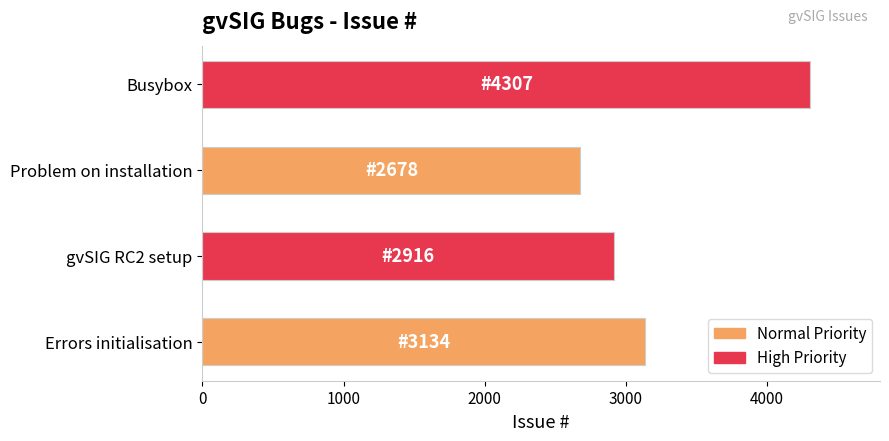

What is the sum of all values?

13035